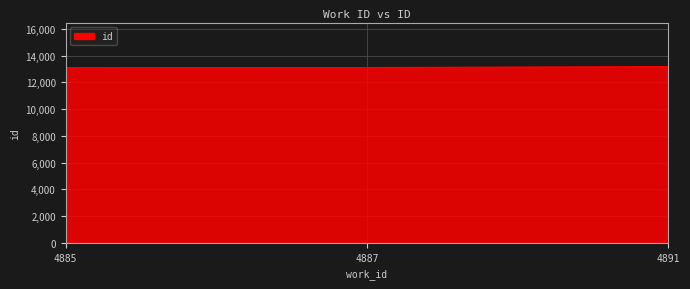

Is it true that the value at 4891 is 17873?

False